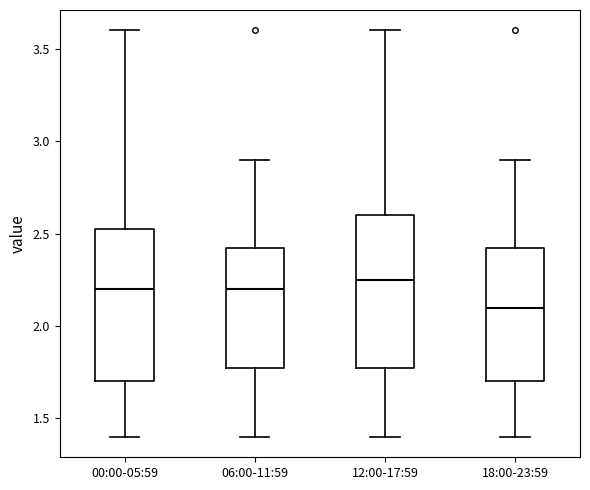

Which box has the lowest median line?

18:00-23:59